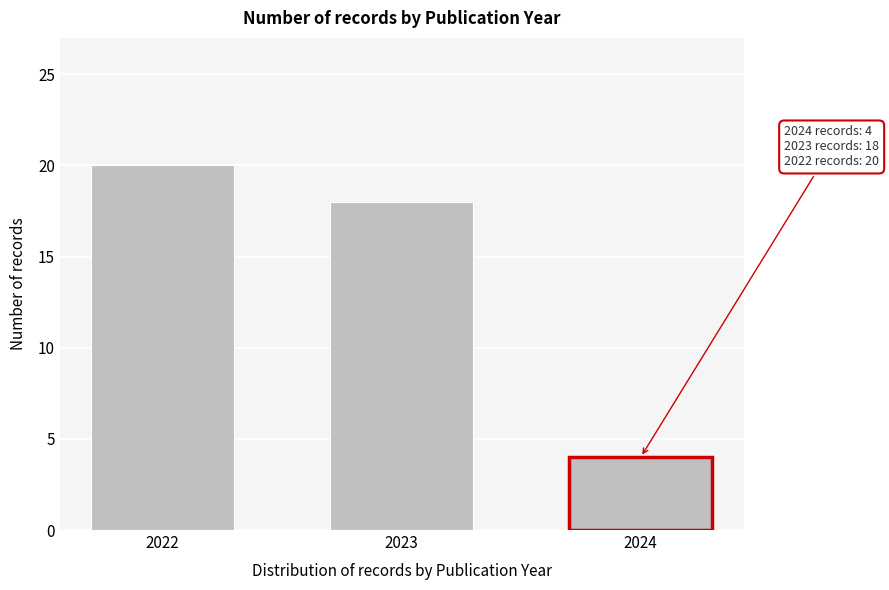

Reading left to right, transcribe all the data shown in this chart.

20	18	4